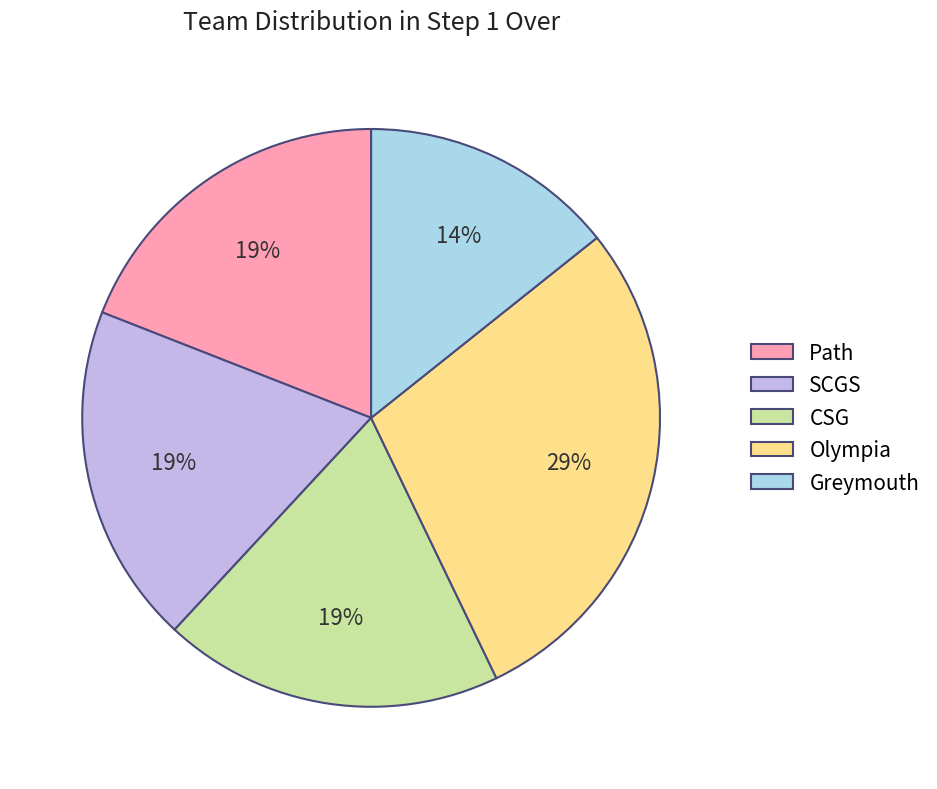

How many segments does this pie chart have?

5